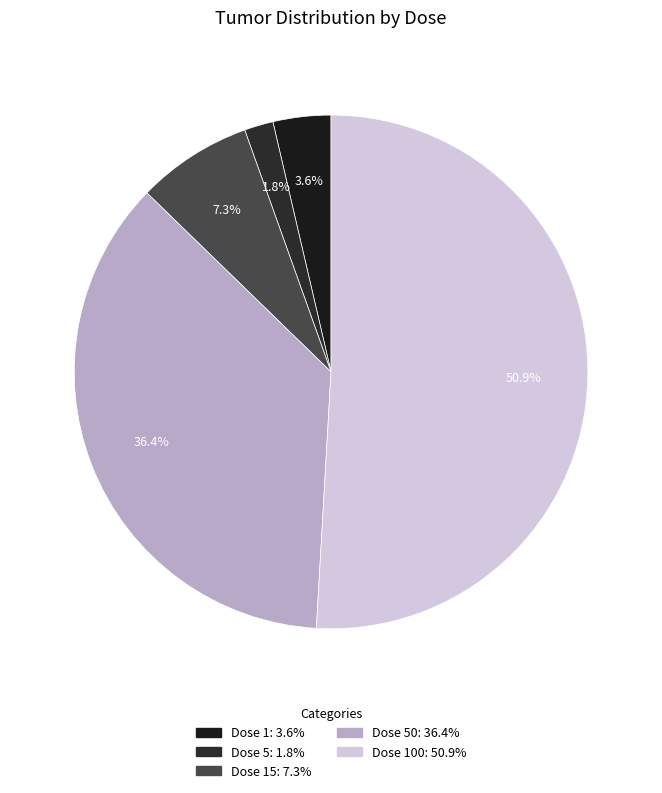

What is the smallest slice in the pie chart?

5